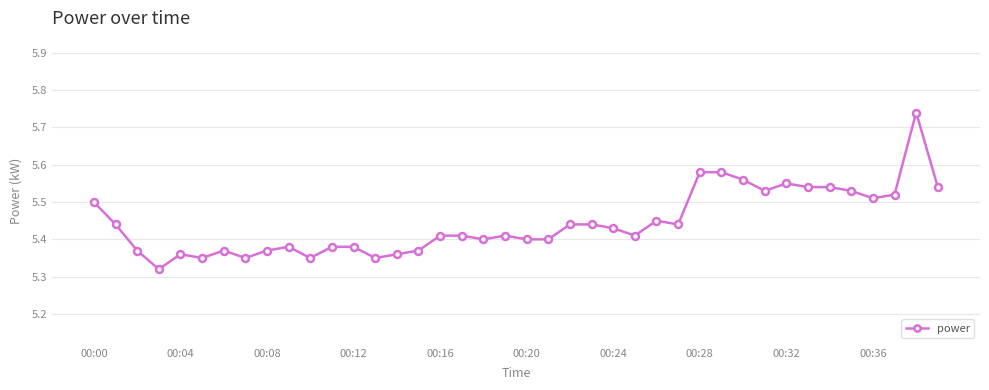

Count the values in the range 5 to 6.

40